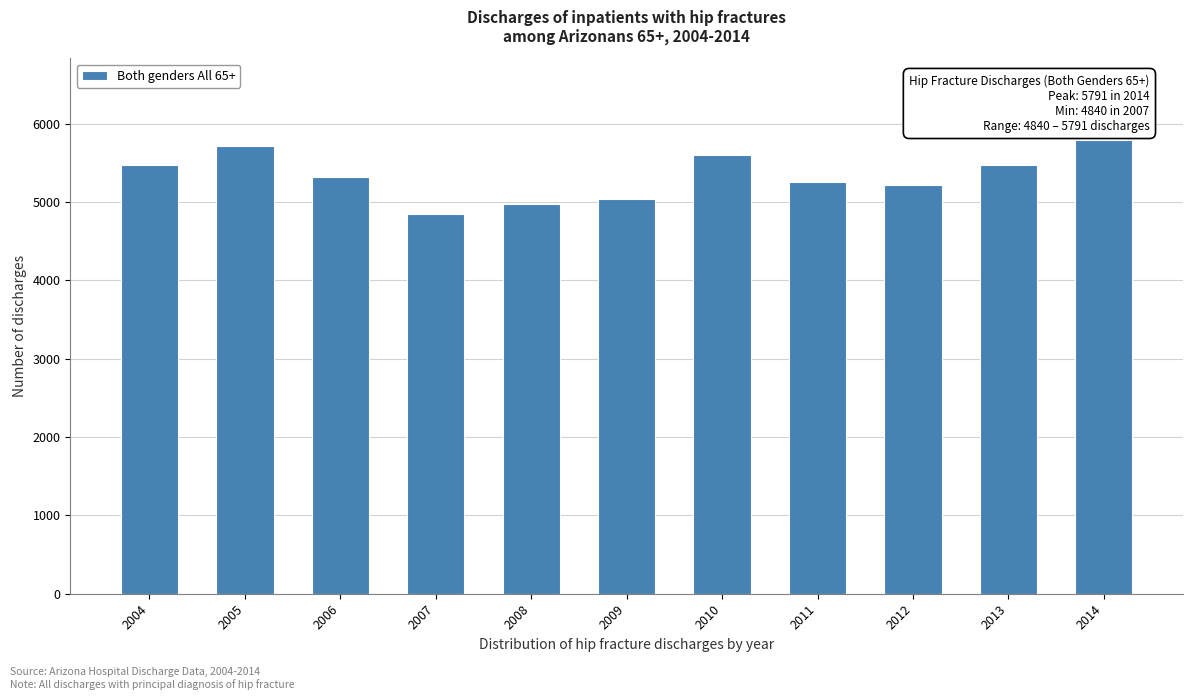

Approximately how many times larger is the value at 2006 compared to 2005?

0.9